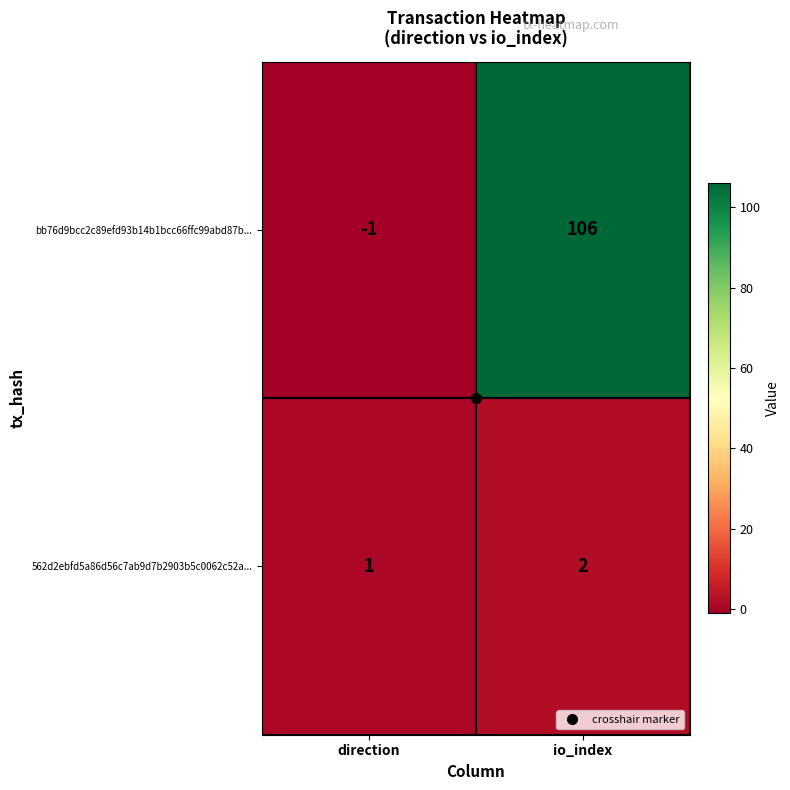

Where is 562d2ebfd5a86d56c7ab9d7b2903b5c0062c52a... nearest to the value 1?

direction